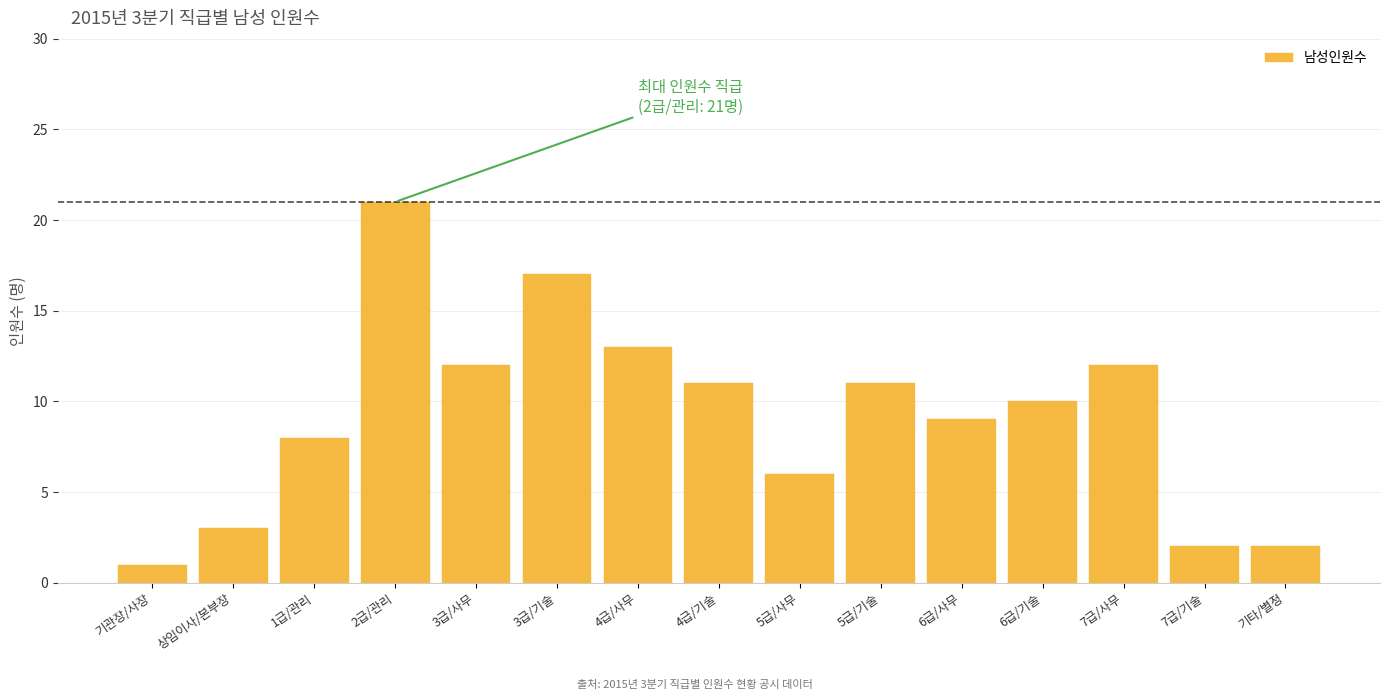

Reading left to right, list all the values displayed in this chart.

1	3	8	21	12	17	13	11	6	11	9	10	12	2	2